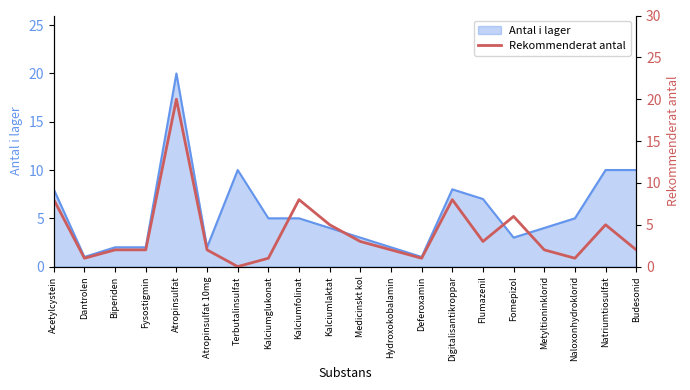

Is it true that Antal i lager equals 8 at Digitalisantikroppar?

True